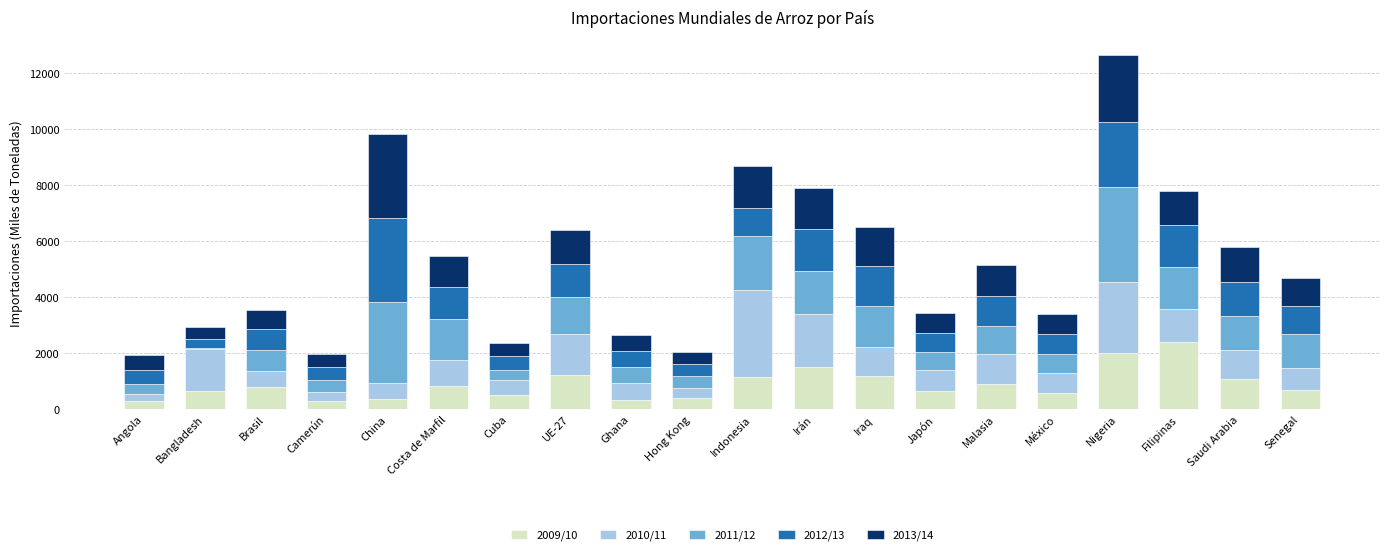

At which category is the sum across all series the highest?

Nigeria